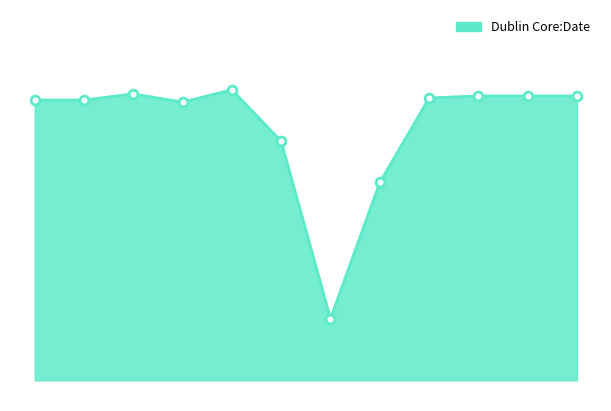

Is this an area chart (filled region under the line)?

Yes